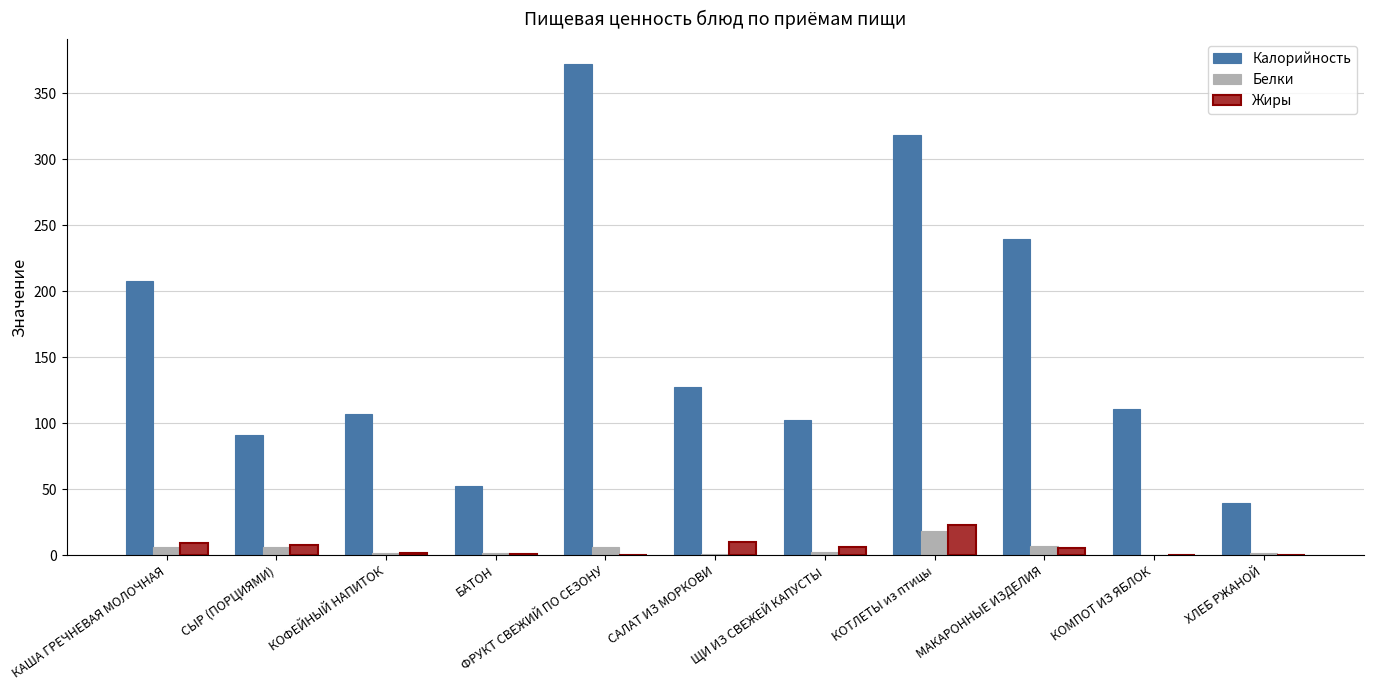

At which label does Жиры reach its peak?

КОТЛЕТЫ из птицы